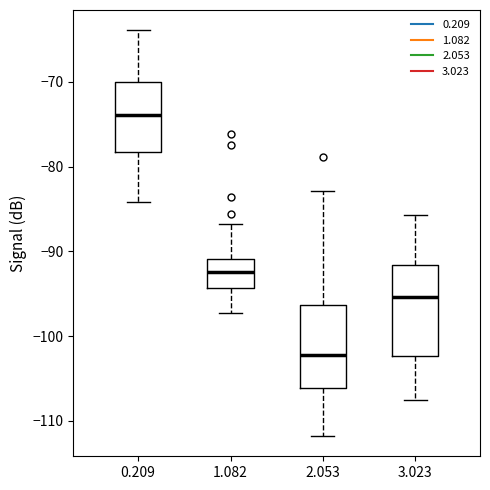

Which box's median line is the highest?

0.209